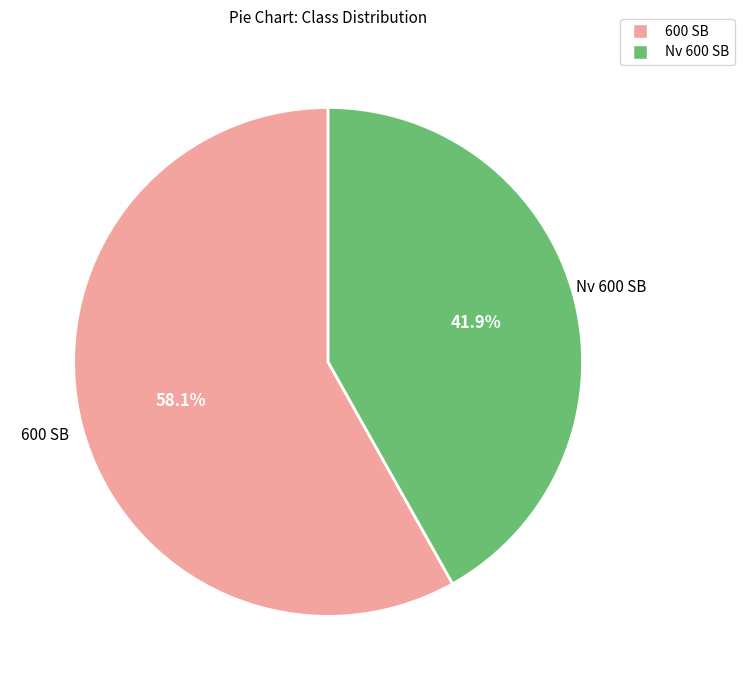

How many slices are in this pie chart?

2